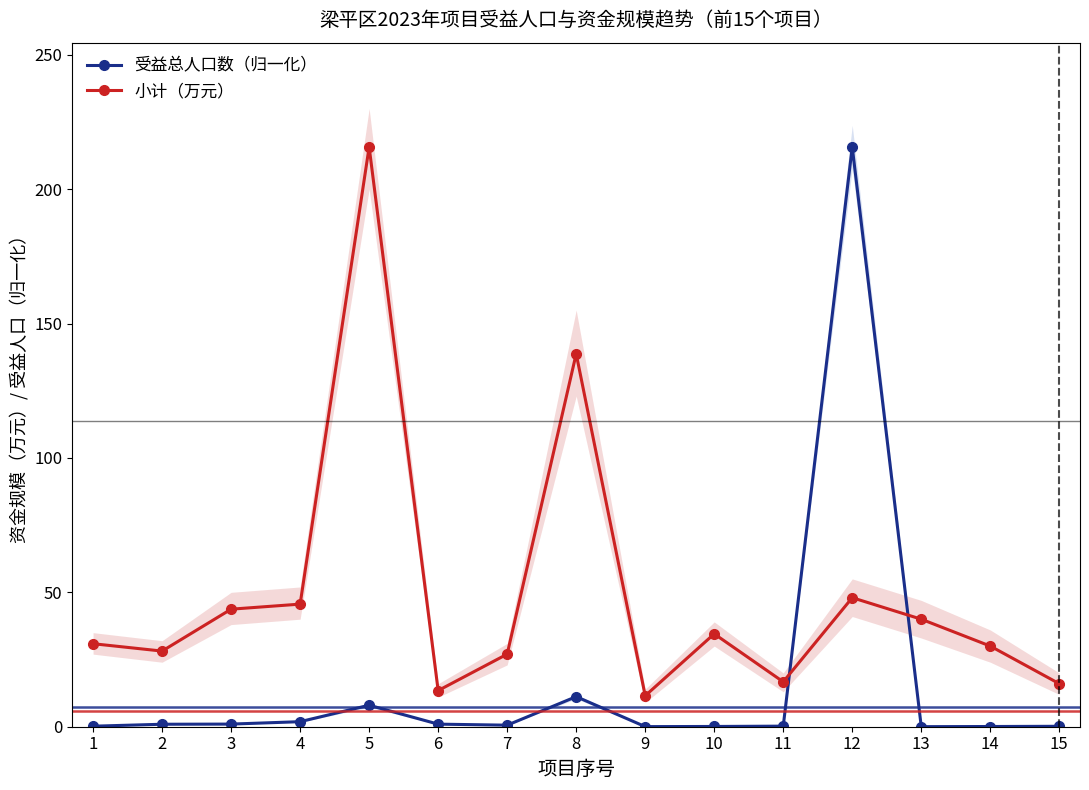

At which category does 受益总人口数（归一化） reach its first local valley?

7